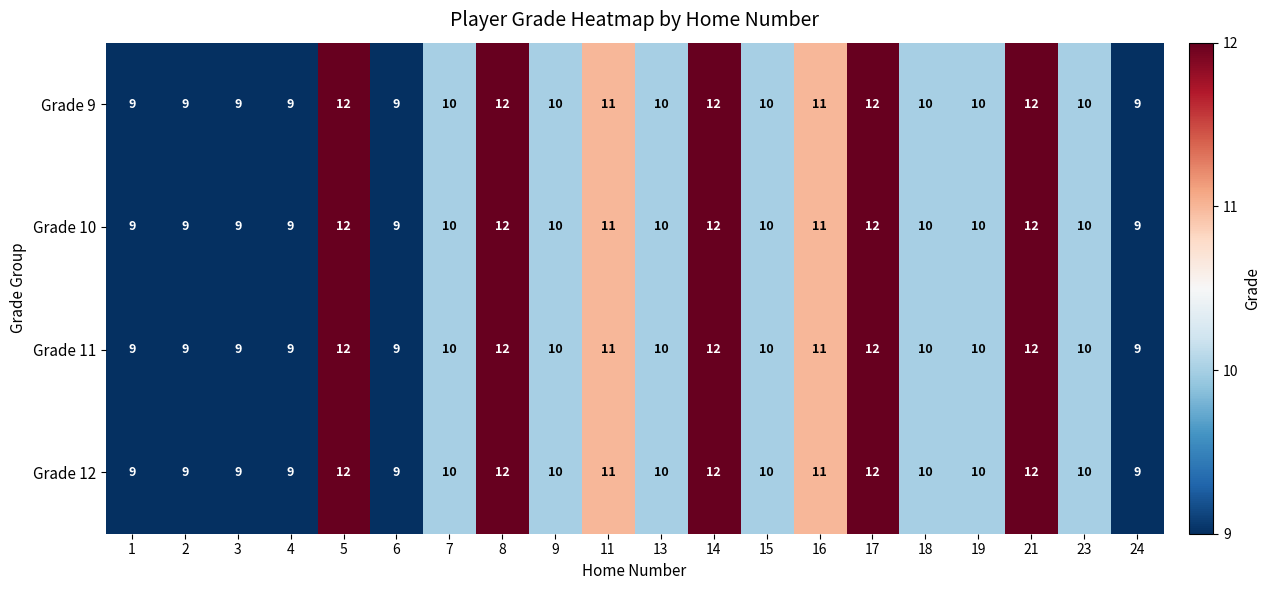

What is the difference between the maximum and second lowest values in the Grade 12 series?

3